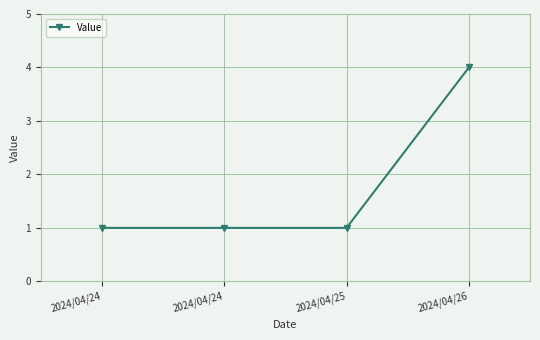

What is the value of the 2nd point from the left?

1